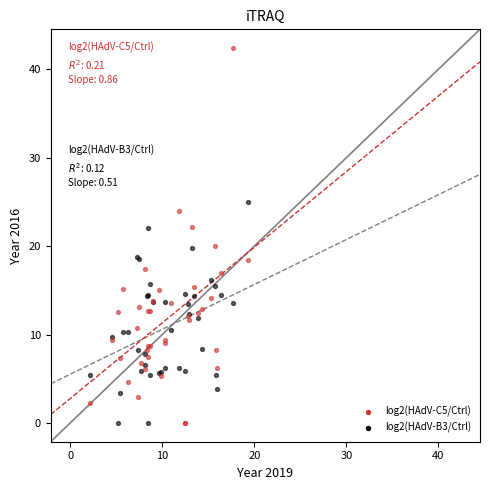

What is the X range (max minus min) for the scatter plot?

17.1